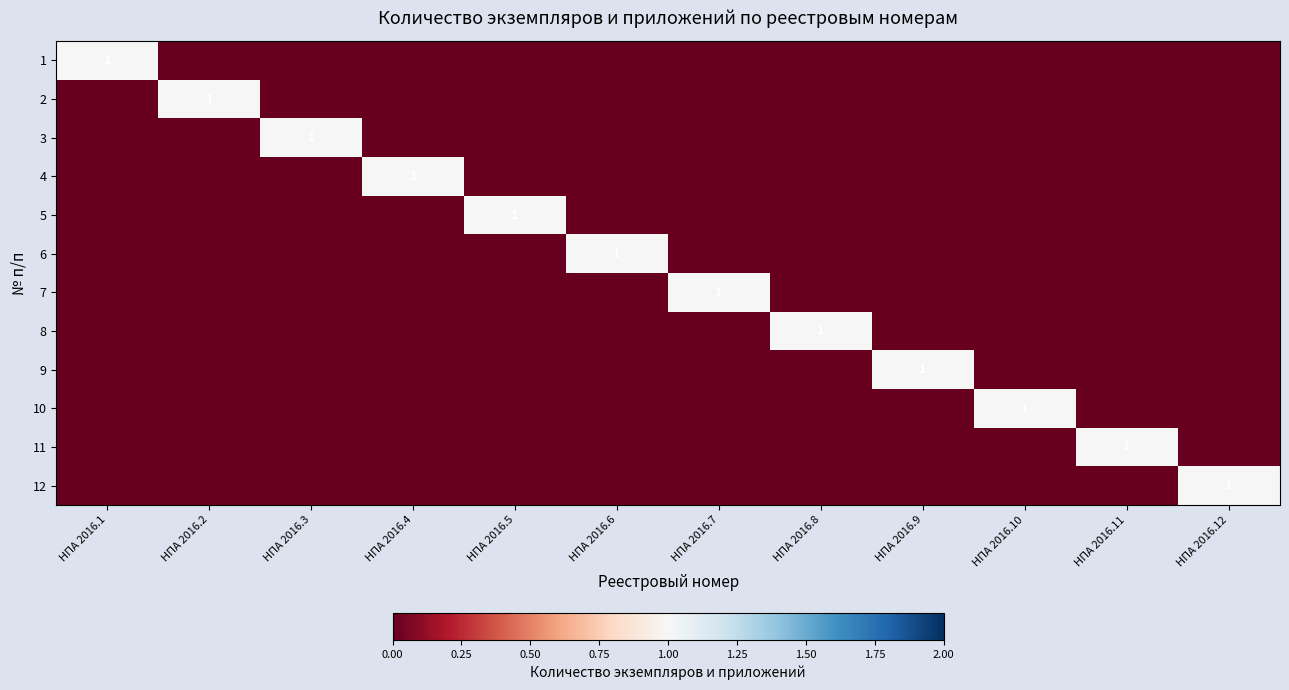

True or false: 4 has a value of 0 at НПА 2016.4.

False